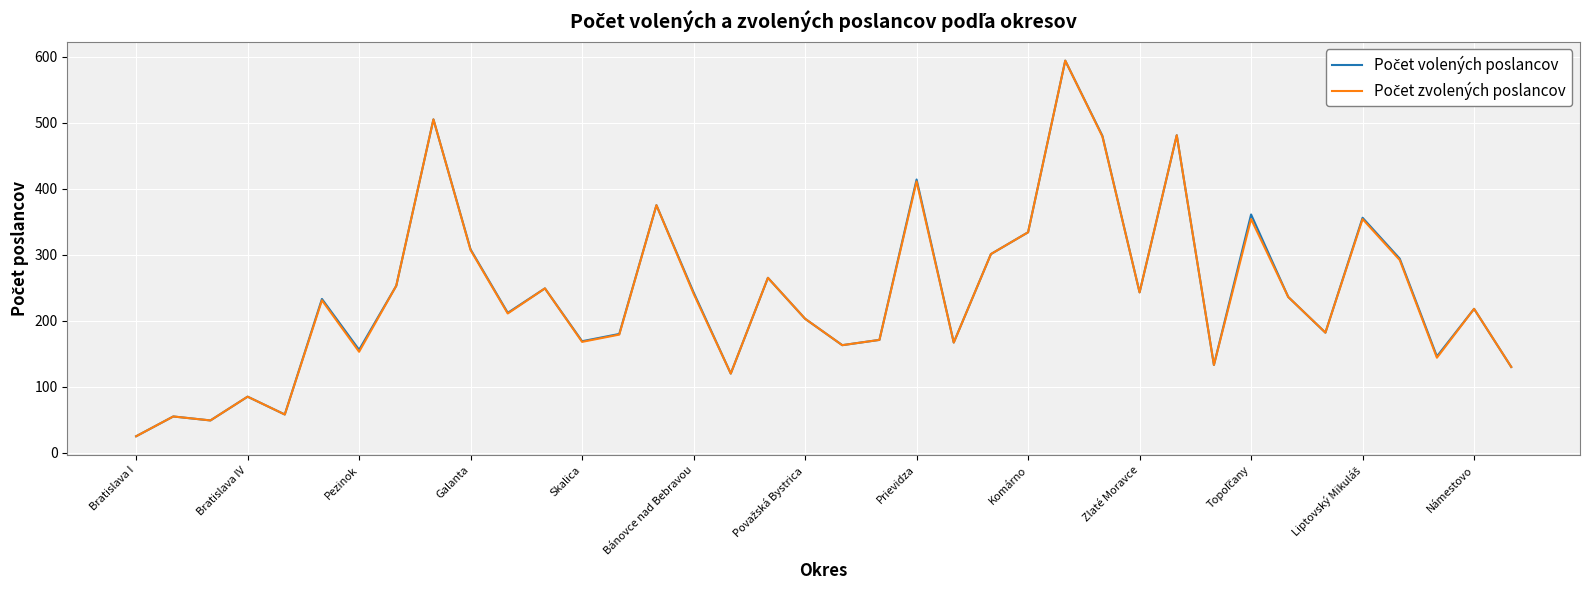

What is the maximum value shown in the chart?

594